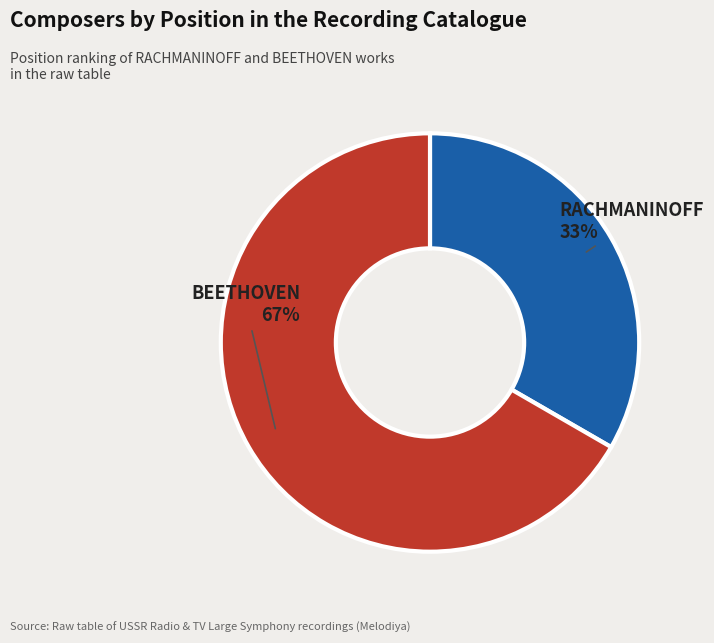

Count the number of slices in the pie.

2